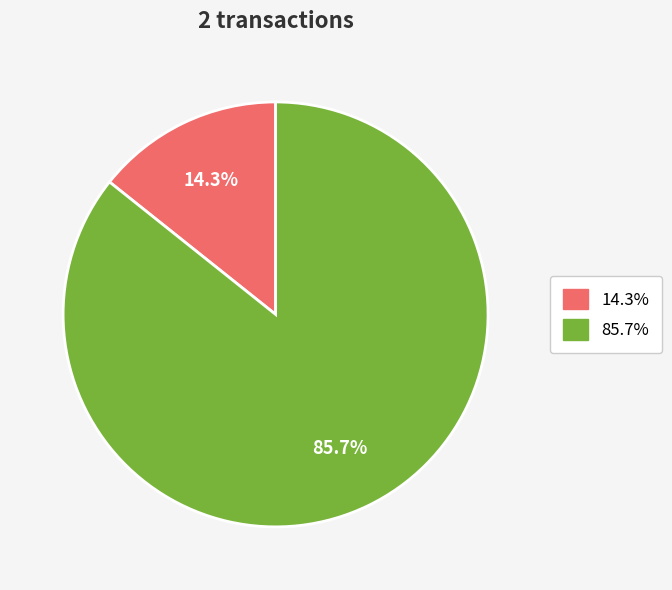

Is there any slice that represents more than half of the pie?

Yes